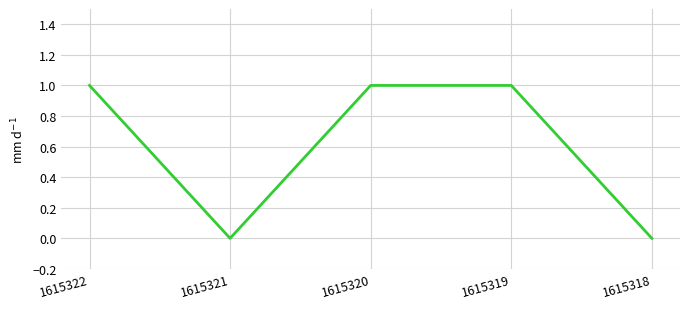

How many values are between 0 and 1?

5